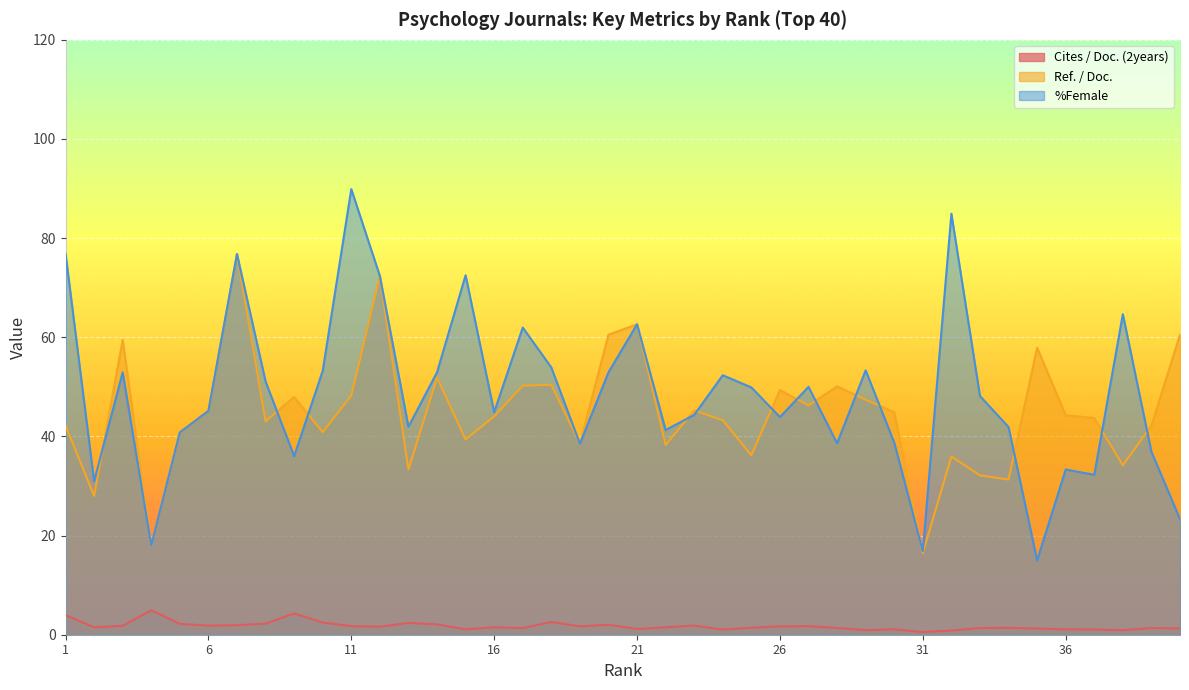

What is the value of the %Female point at the 22nd from the left?

41.3